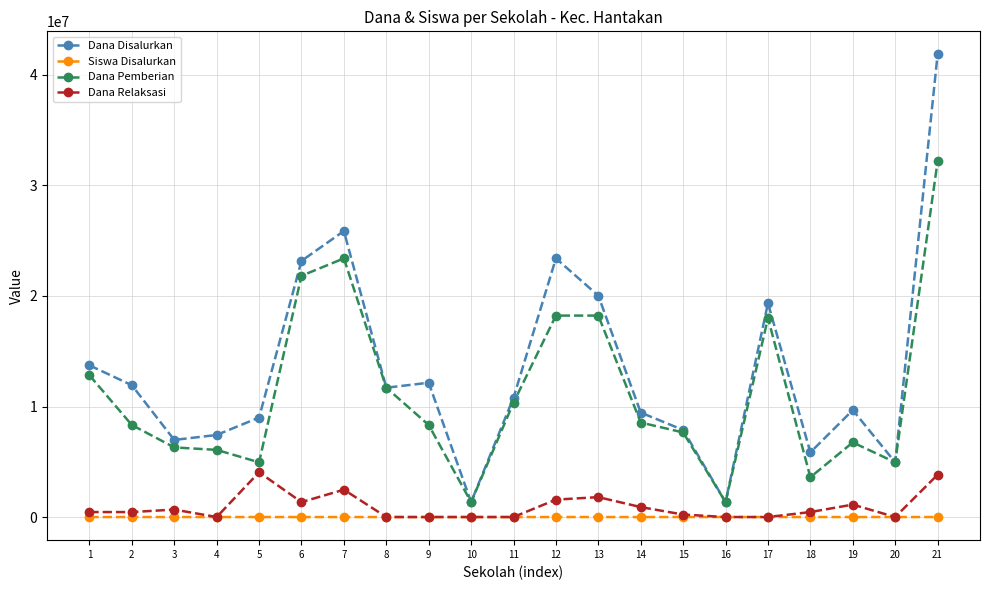

What is the spread (max minus min) of values at 17?

19350000